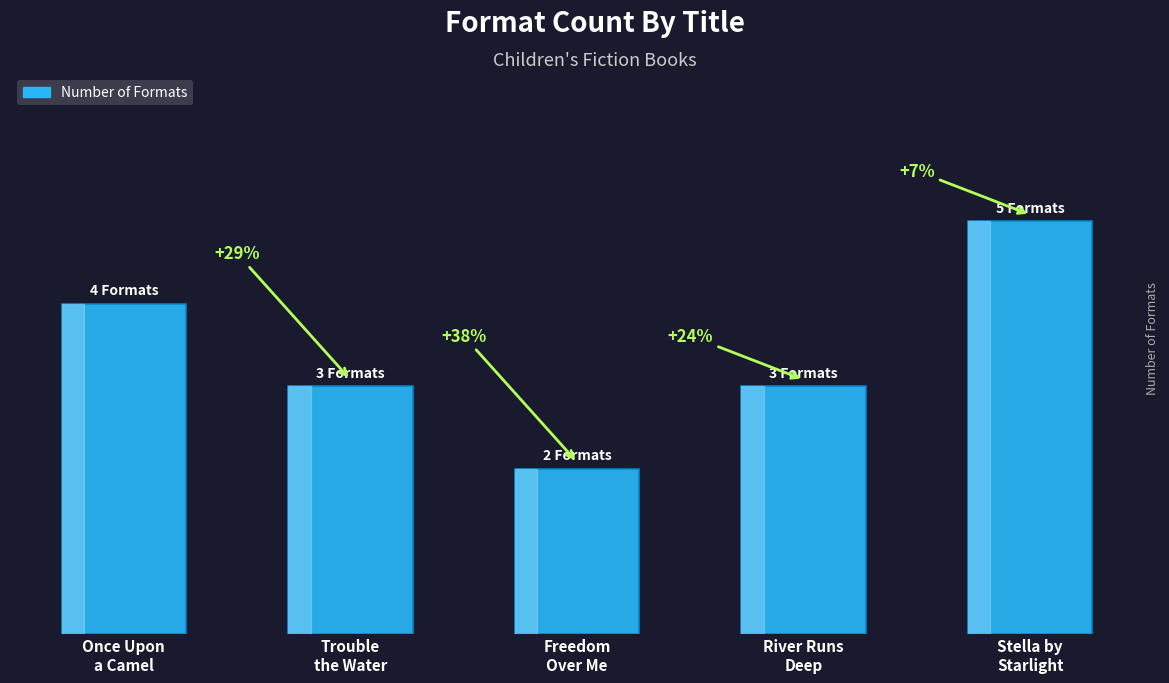

Reading right to left, list all the values displayed in this chart.

Stella by
Starlight=5	River Runs
Deep=3	Freedom
Over Me=2	Trouble
the Water=3	Once Upon
a Camel=4